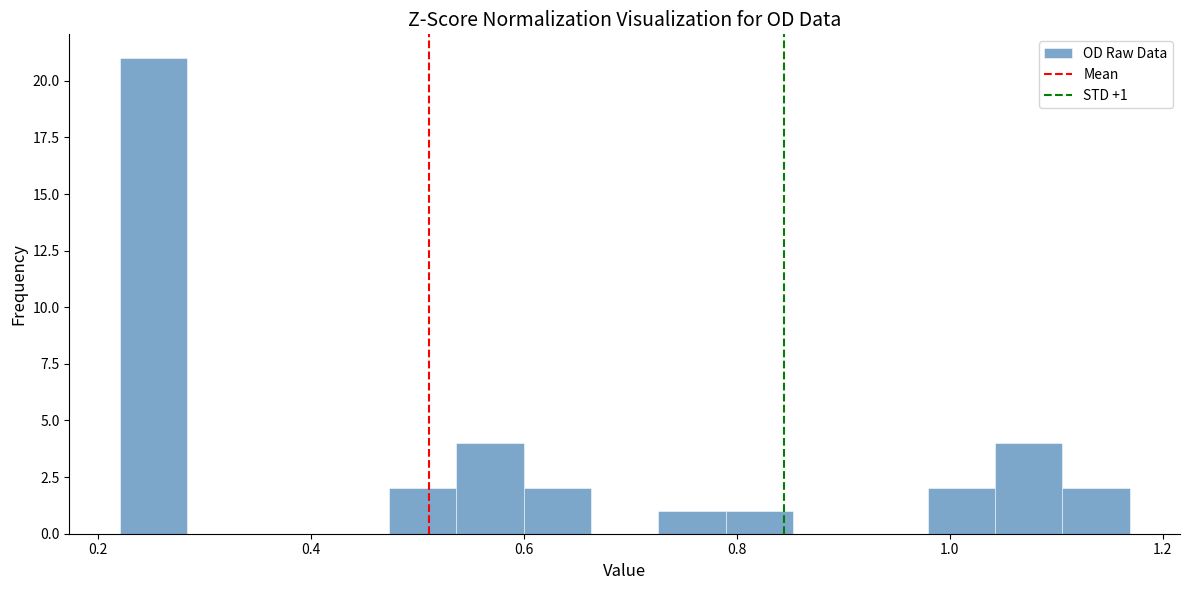

Around what value on the x-axis is the tallest bar? Give the approximate position of its centre, as read against the axis.

0.26